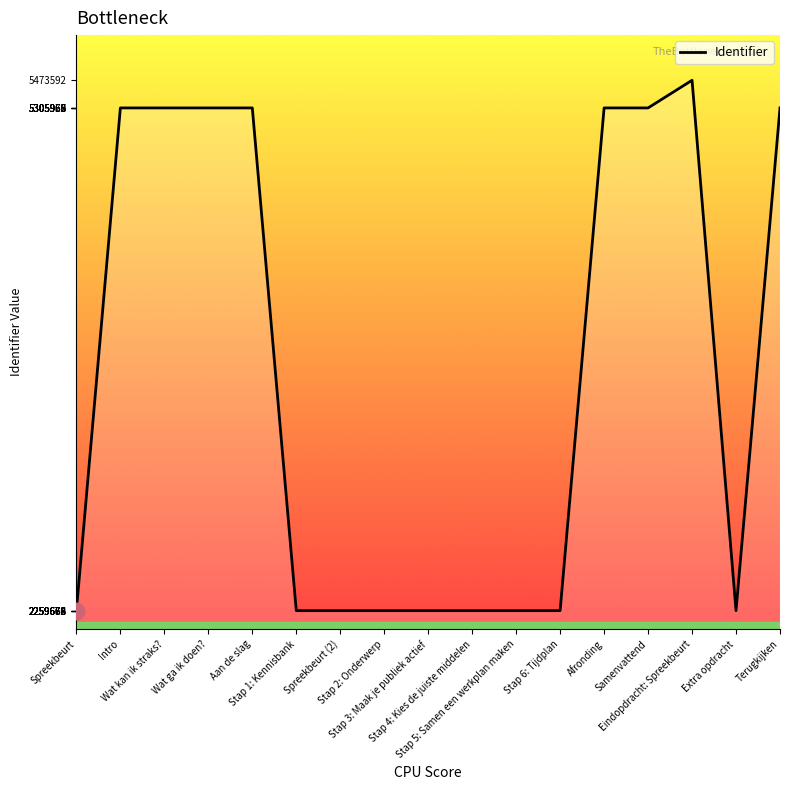

What is the greatest value displayed?

5473592